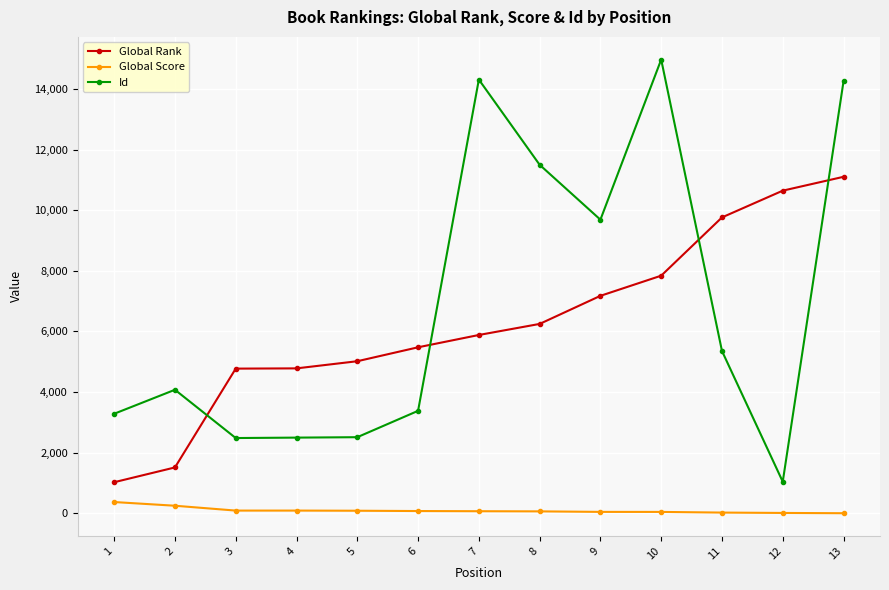

Which series changed the most between 2 and 5?

Global Rank